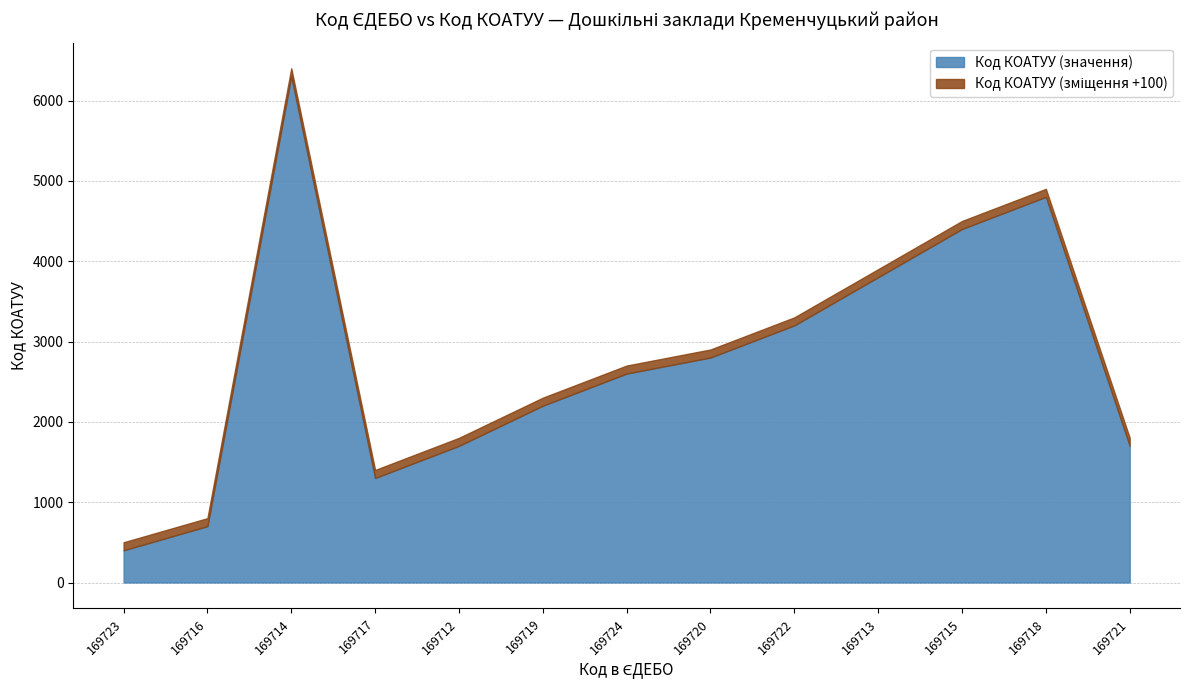

What is the label of the 3rd point from the left?

169714